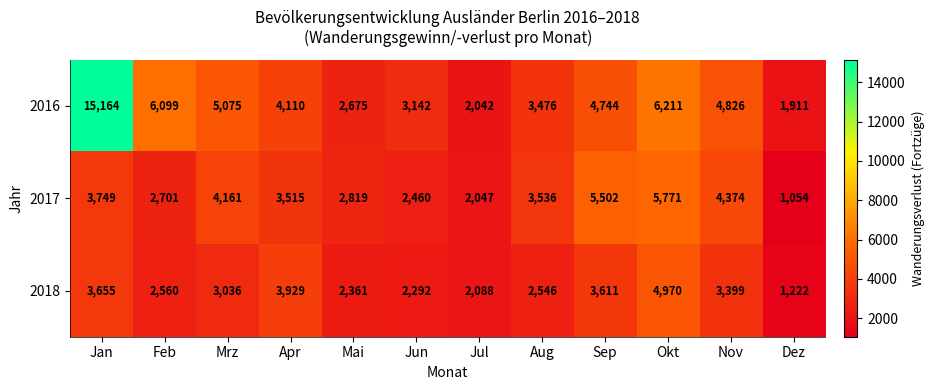

Rank the series by their average value, from highest to lowest.

2016, 2017, 2018